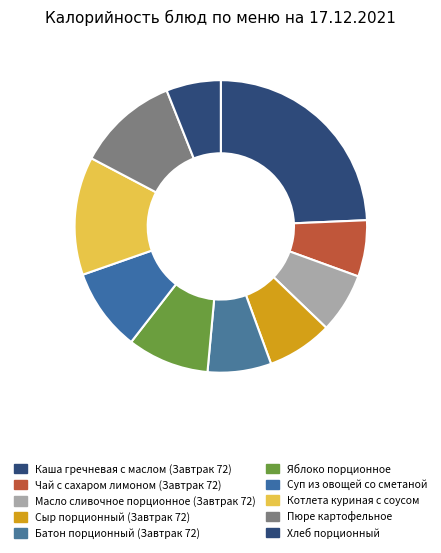

True or false: Чай с сахаром лимоном (Завтрак 72) accounts for 1% of the total.

False